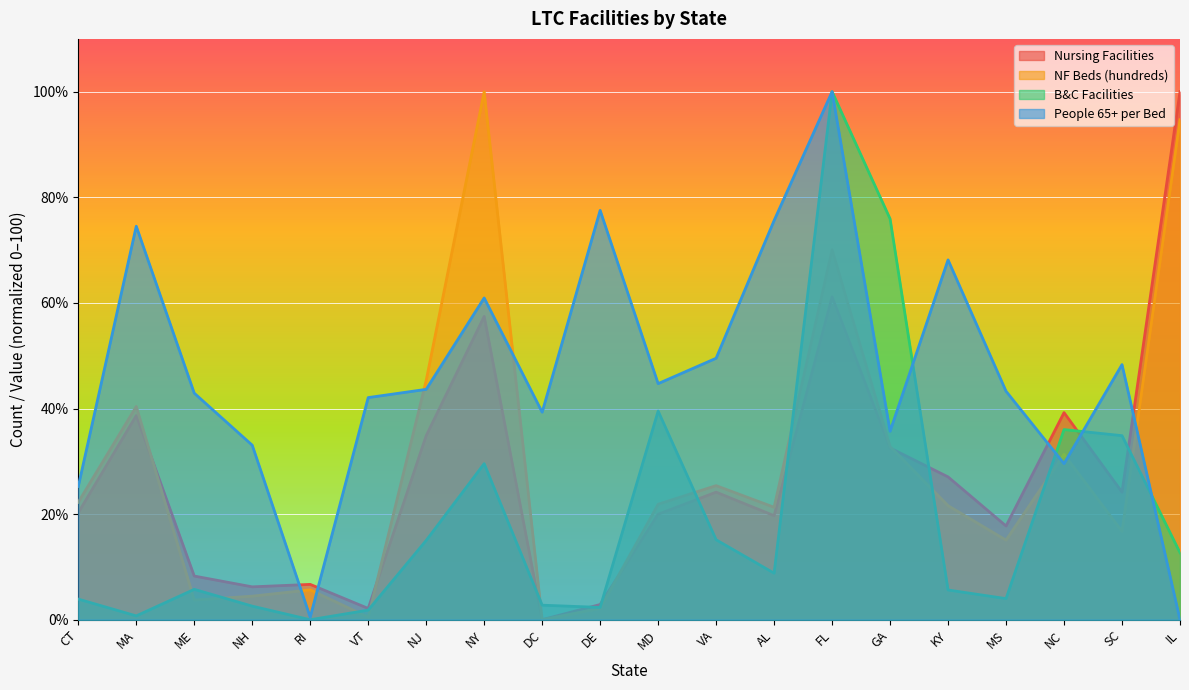

At which label does Nursing Facilities reach its minimum?

DC